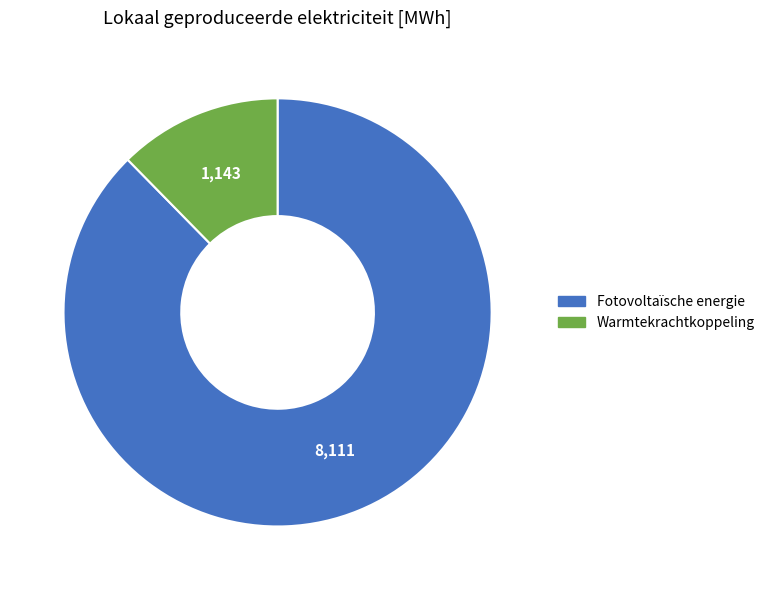

Rank the categories by value from highest to lowest.

Fotovoltaïsche energie, Warmtekrachtkoppeling